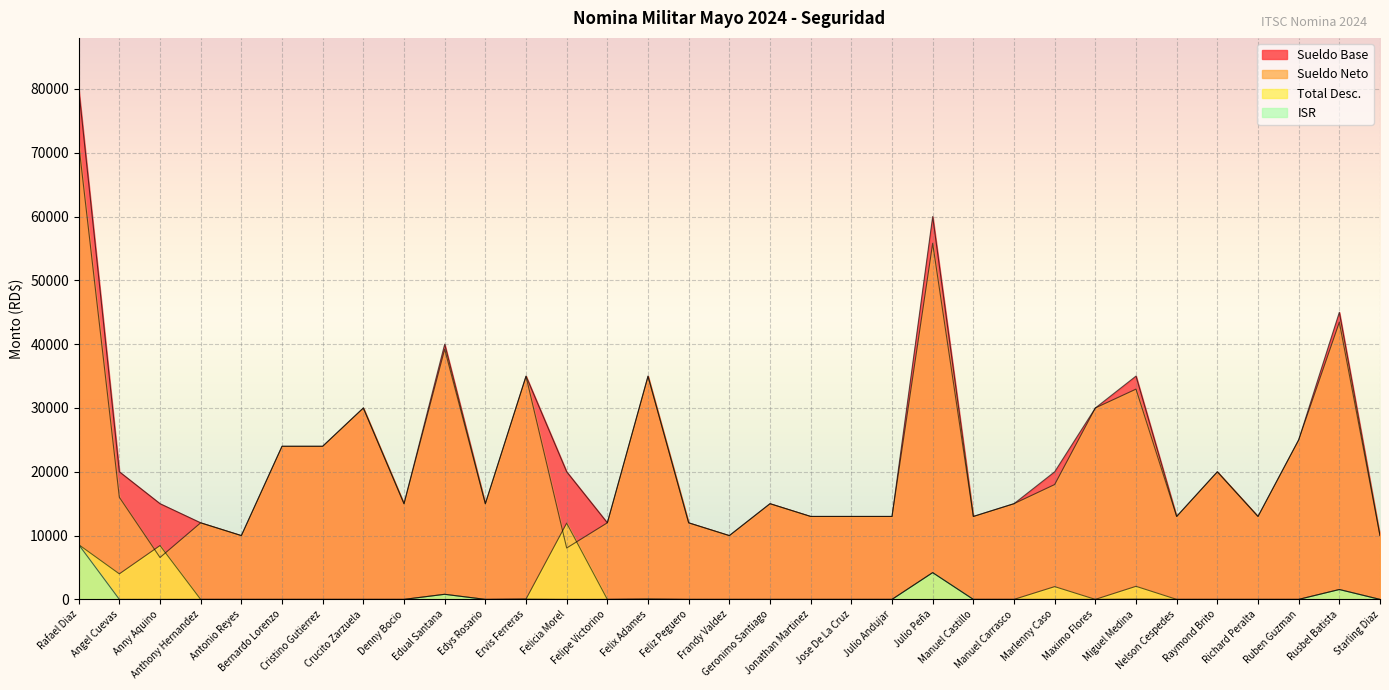

What is the average value of the ISR series?

462.6